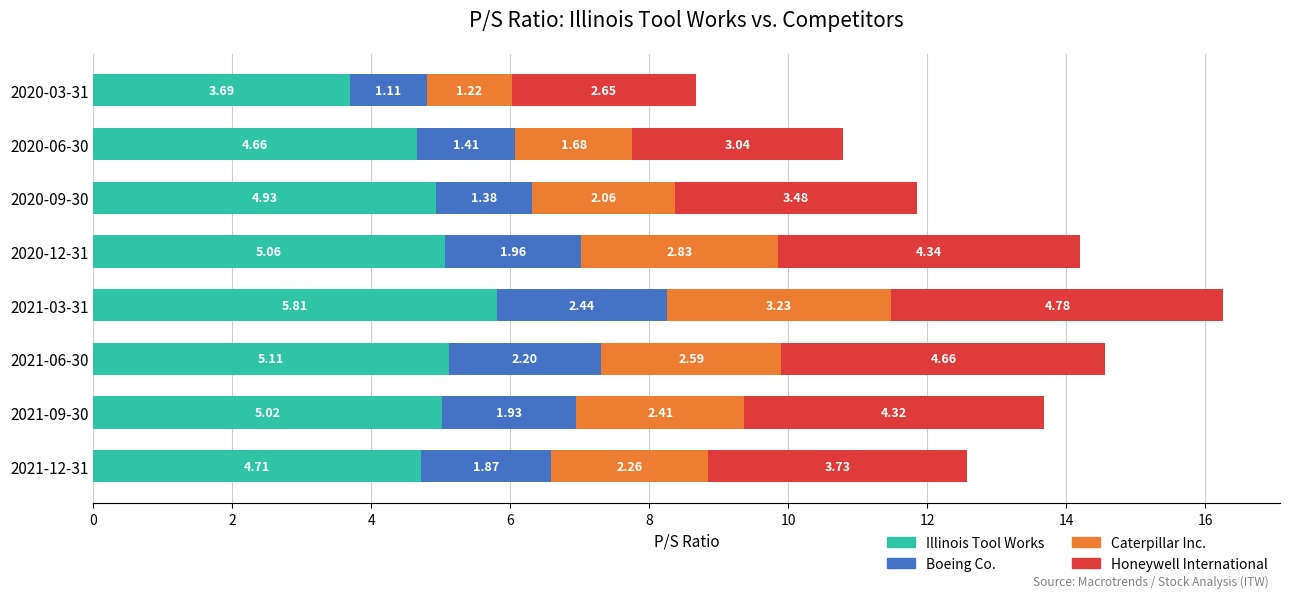

What is the difference between the Illinois Tool Works values at 2020-12-31 and 2020-06-30?

0.4